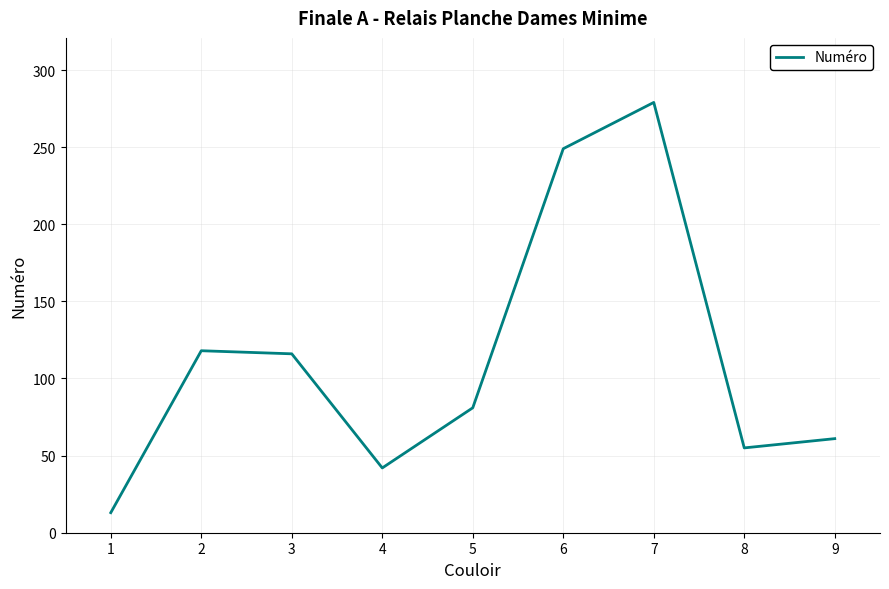

Which has a higher value, 9 or 5?

5